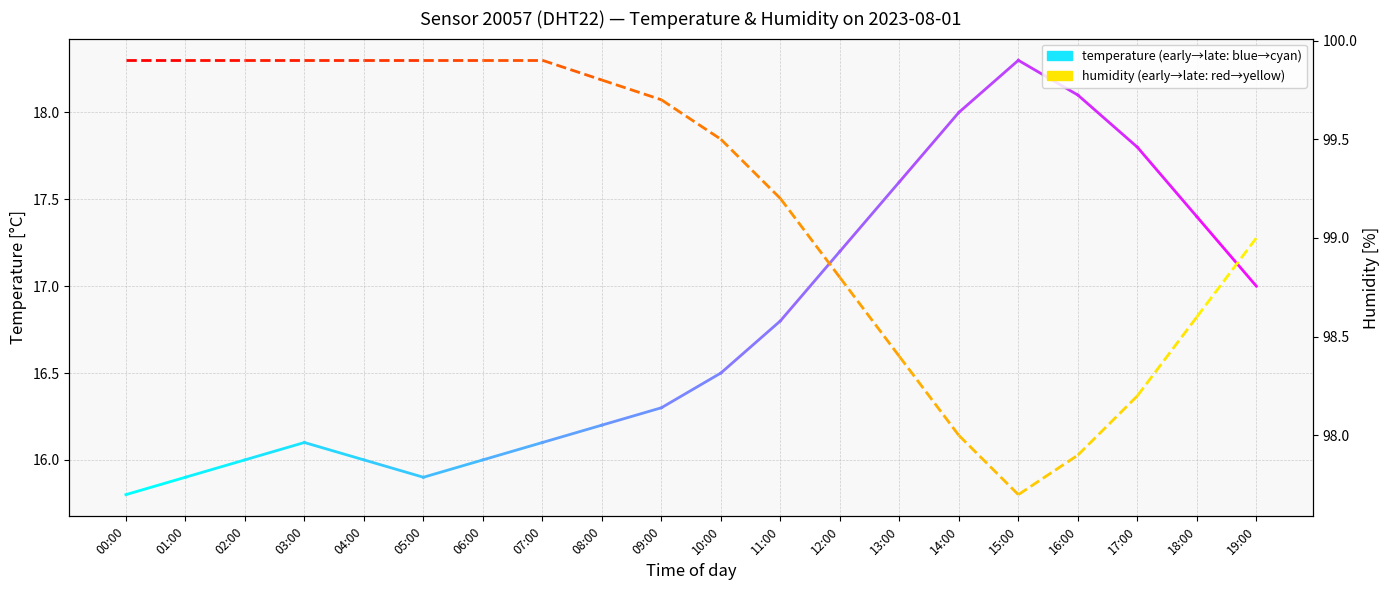

At which label is humidity closest to 99?

00:00